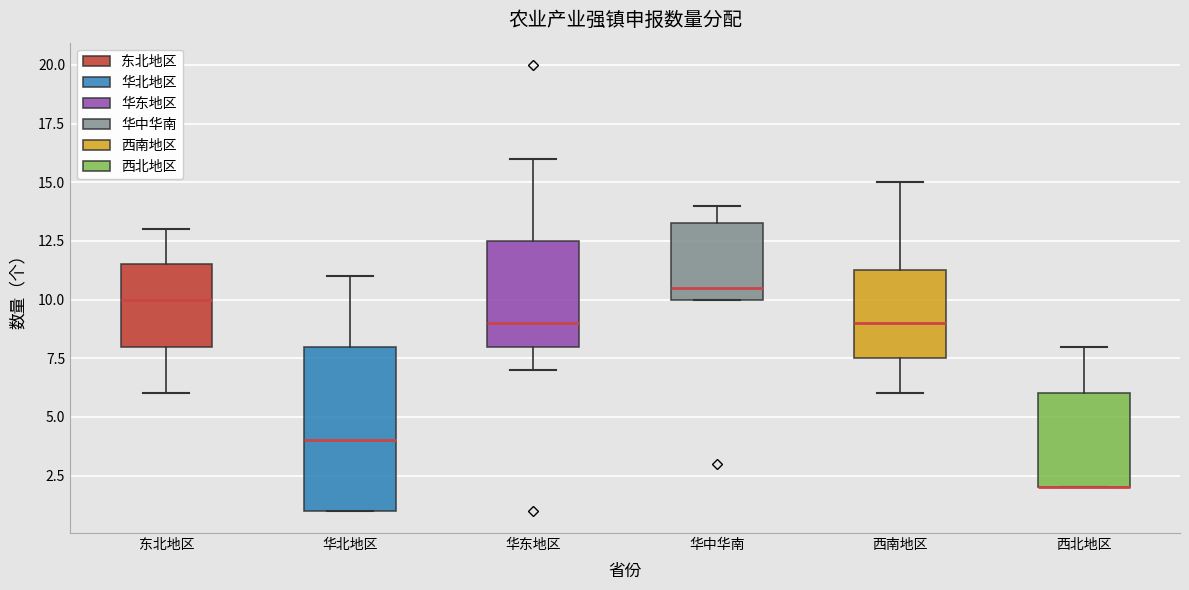

Comparing the boxes themselves (not the whiskers), which one is the tallest?

华北地区